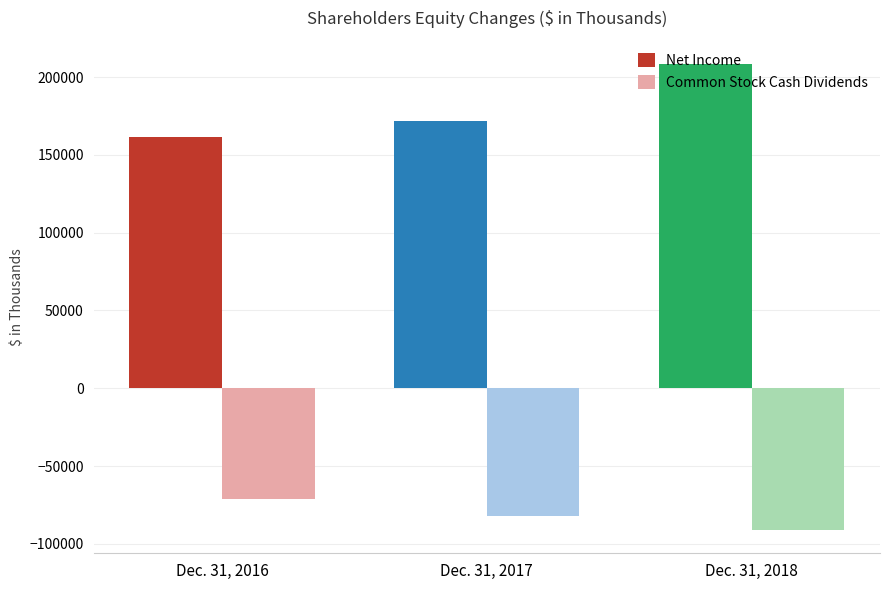

What is the value of the Common Stock Cash Dividends bar at the 3rd from the left?

-91081